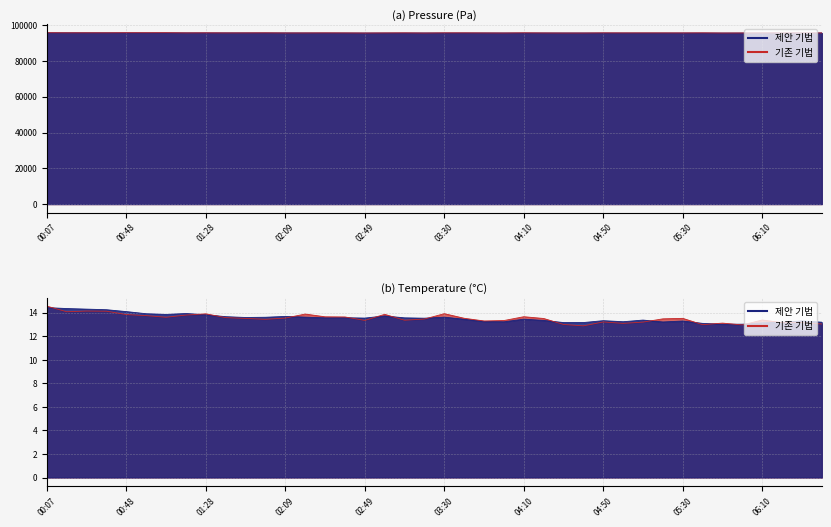

At 01:49, list the series in order from smallest to largest.

temperature, pressure